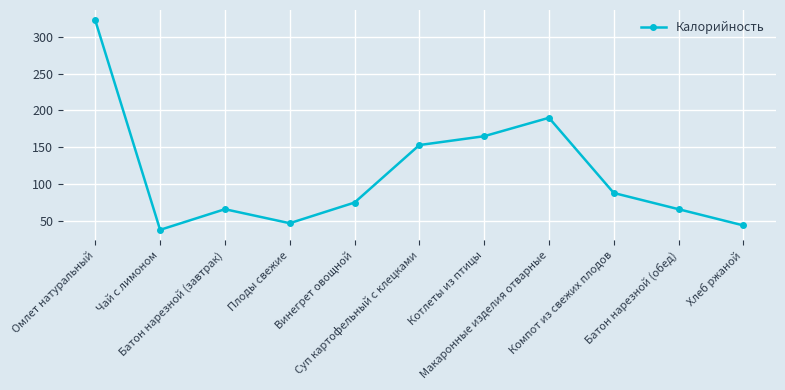

What is the sum of the values at Макаронные изделия отварные and Суп картофельный с клецками?

343